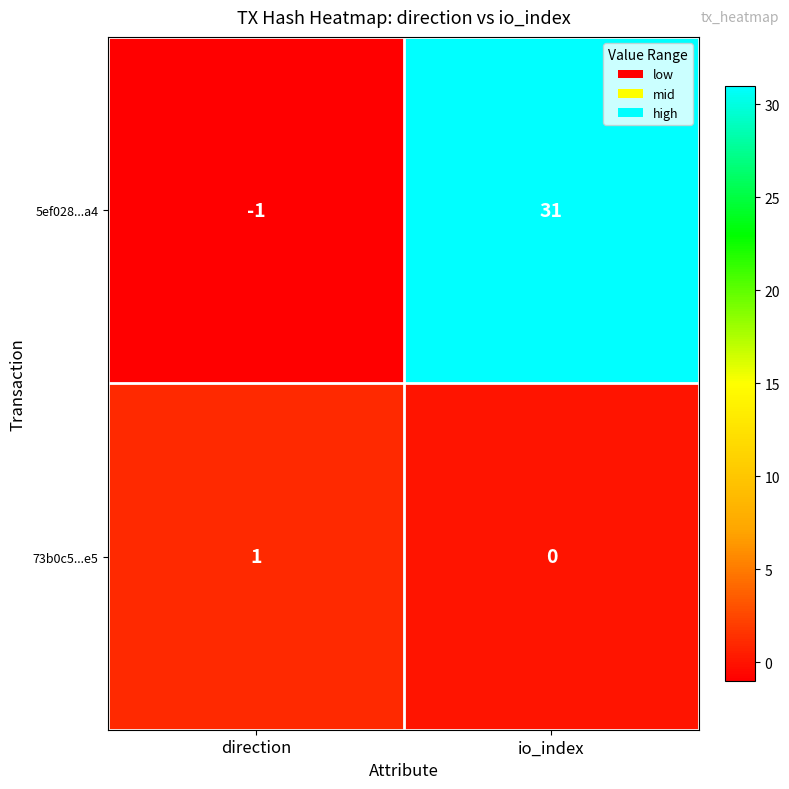

Count the number of data series in this chart.

2